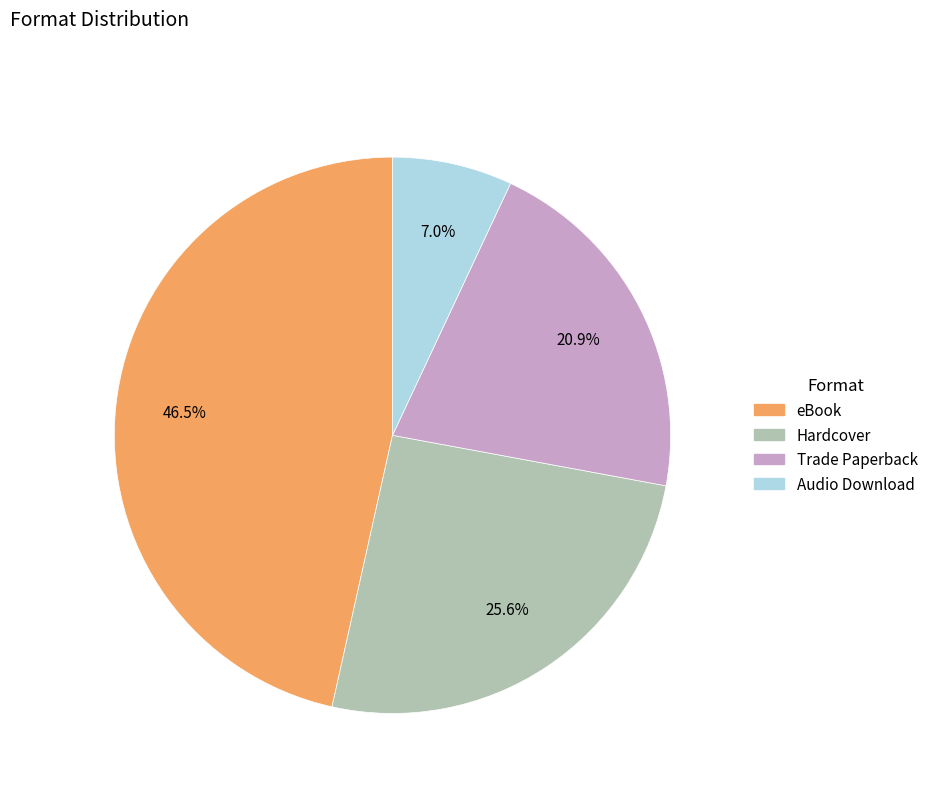

Does any single category account for the majority?

No